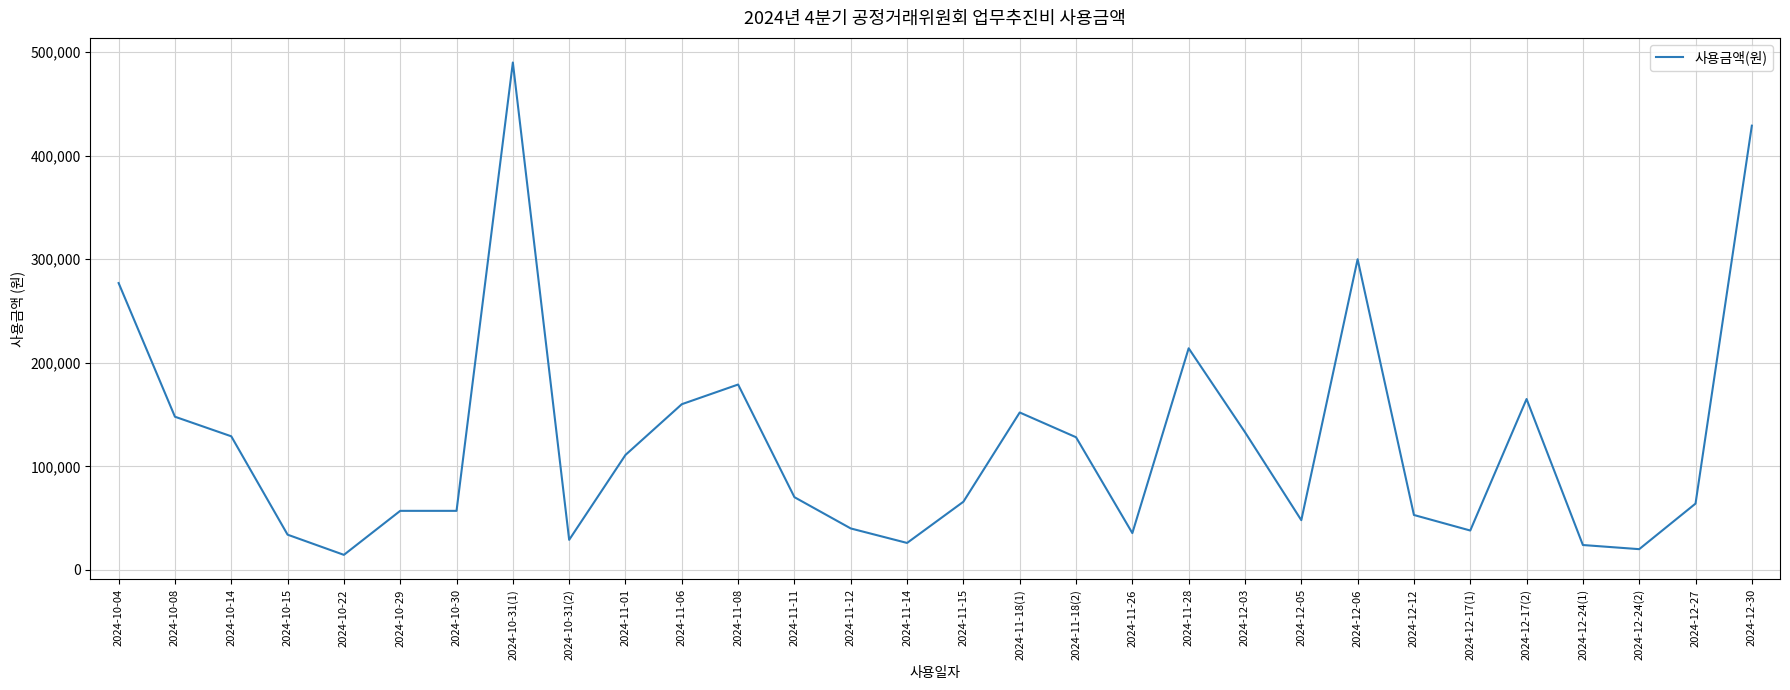

What is the ratio of the value at 2024-11-18(2) to the value at 2024-10-04?

0.5